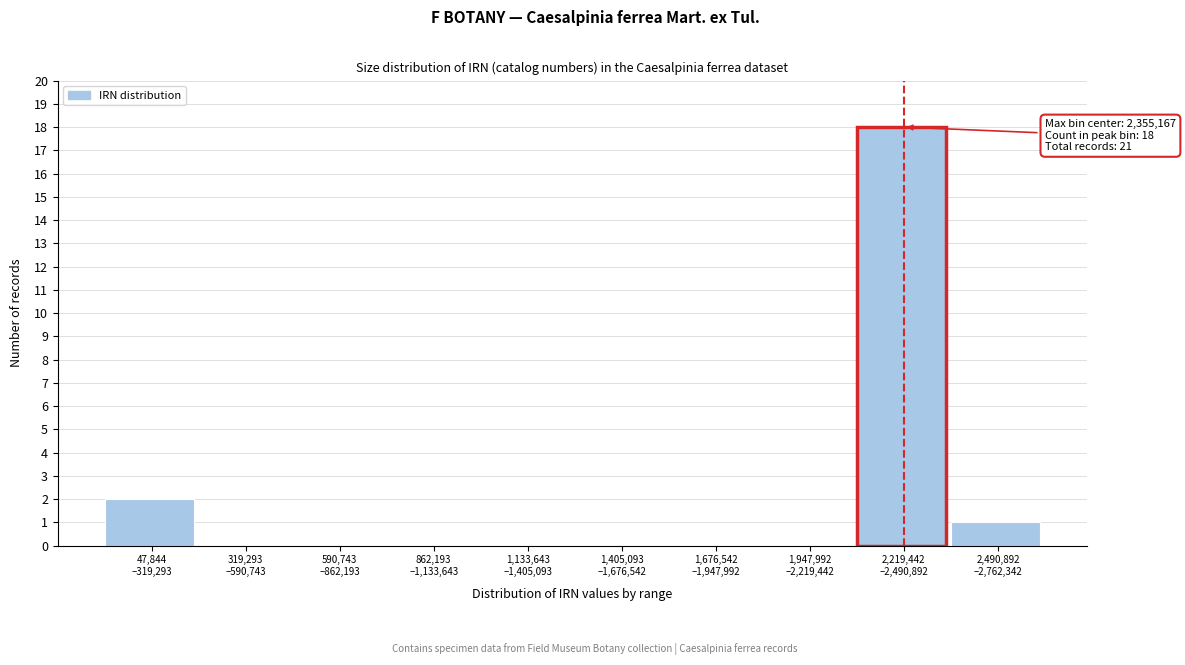

What is the maximum value shown in the chart?

18